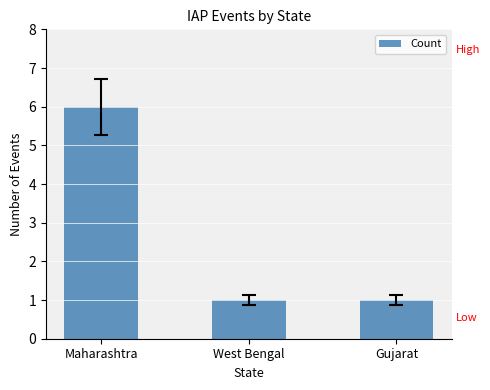

What is the ratio of the value at Gujarat to the value at Maharashtra?

0.2